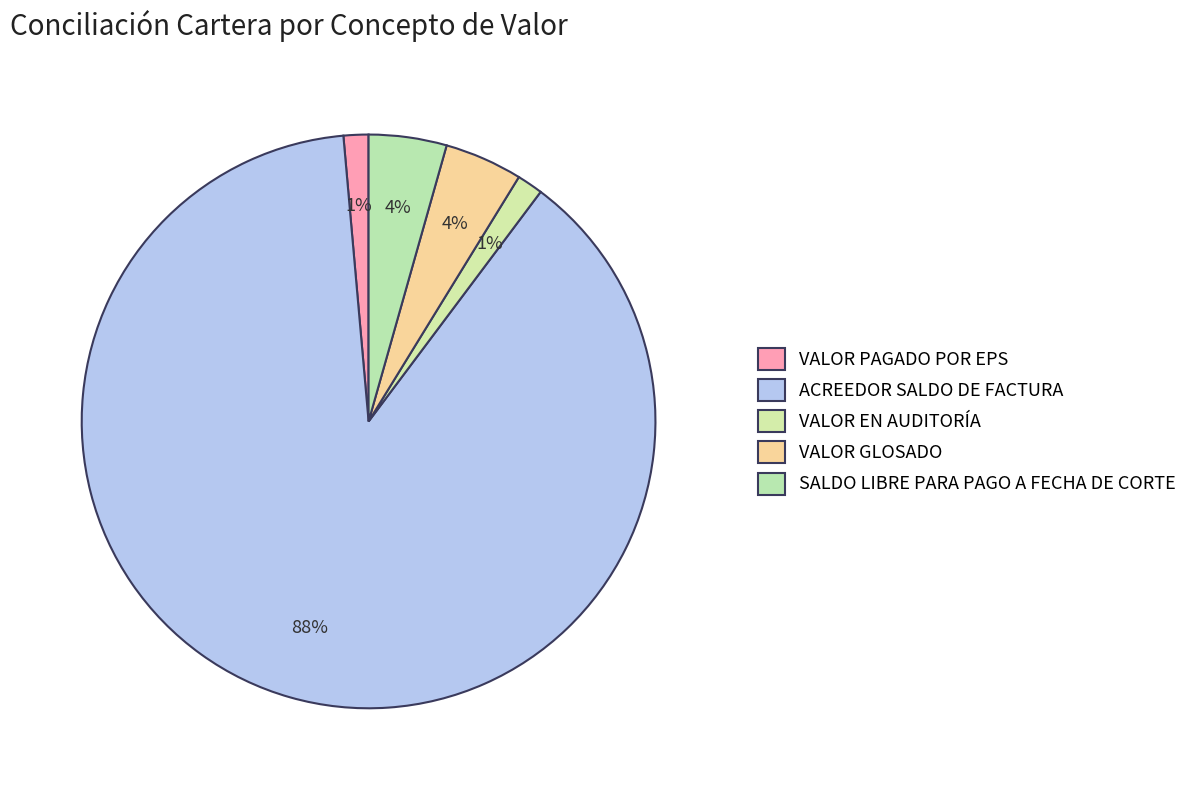

The VALOR EN AUDITORÍA slice represents 7% of the pie. True or false?

False